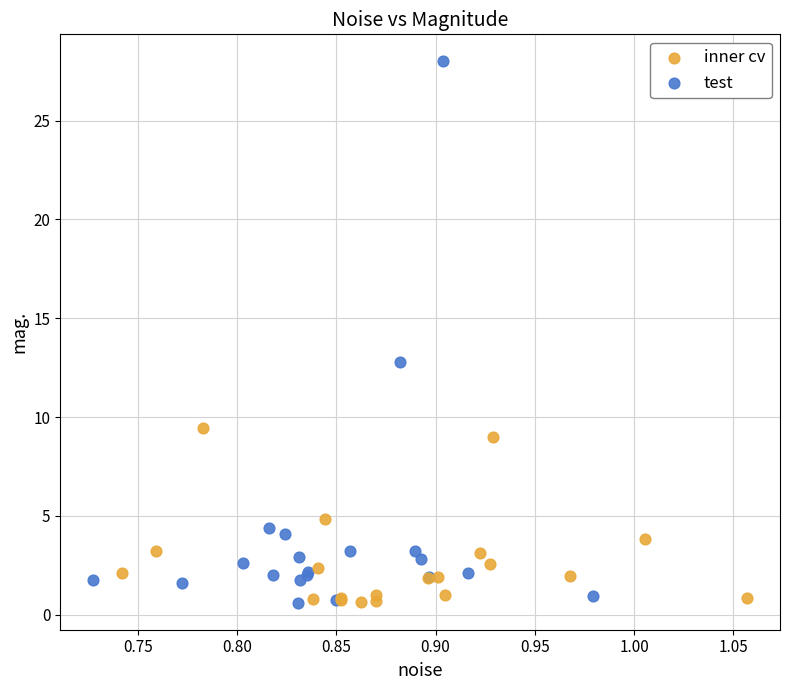

What are all the series names shown in the legend?

inner cv, test